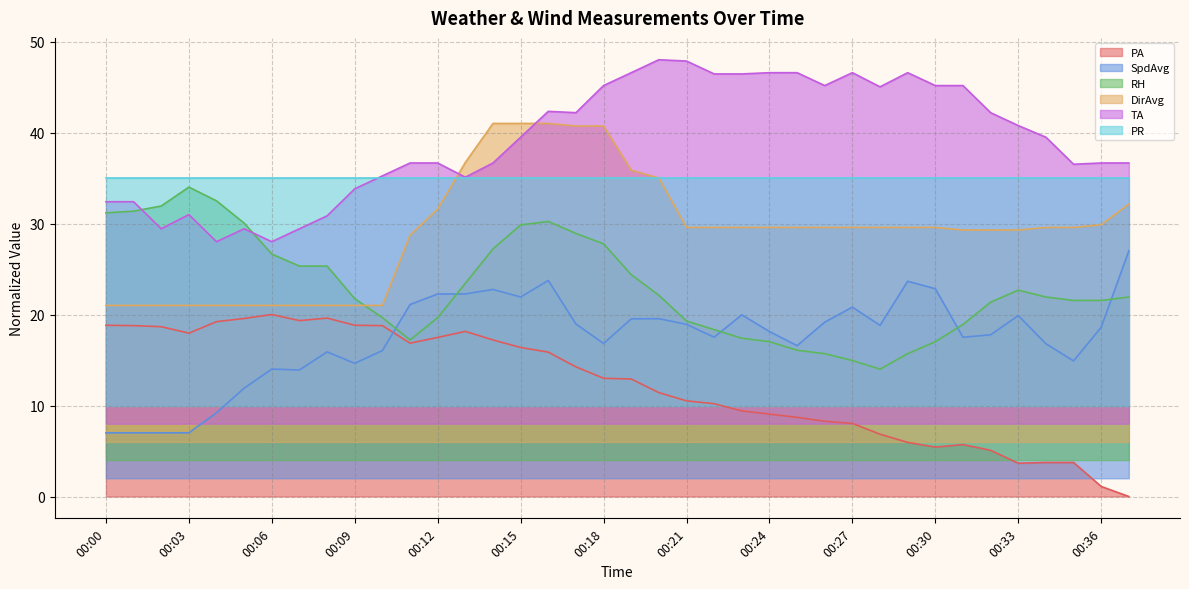

True or false: TA has a value of 45.2 at 00:18.

True